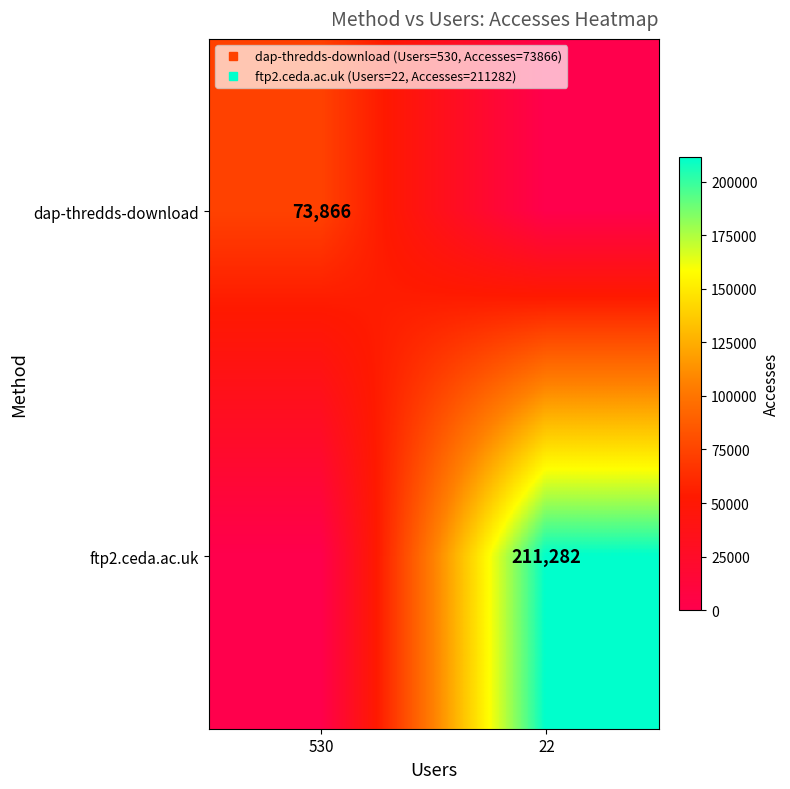

Count the dap-thredds-download values in the range 0 to 73866.

2